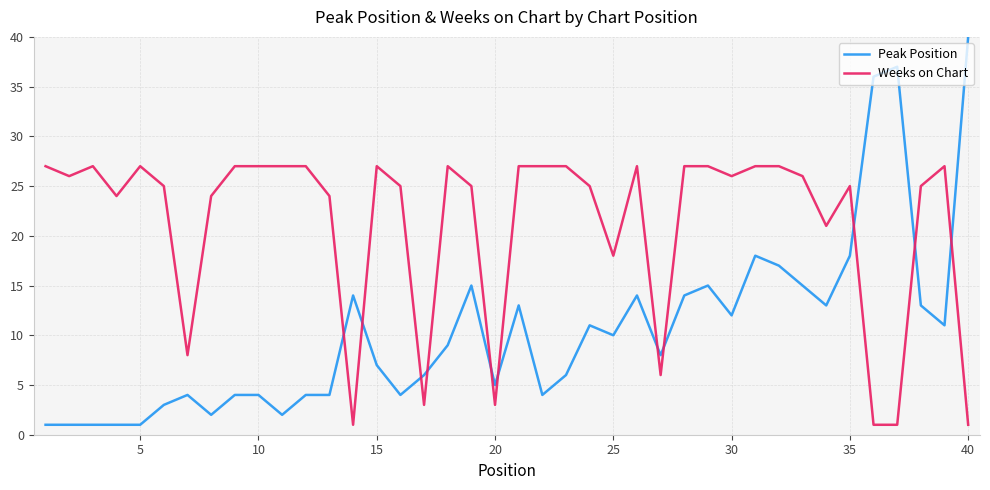

True or false: Weeks on Chart has more than 2 points higher than both neighbors.

True